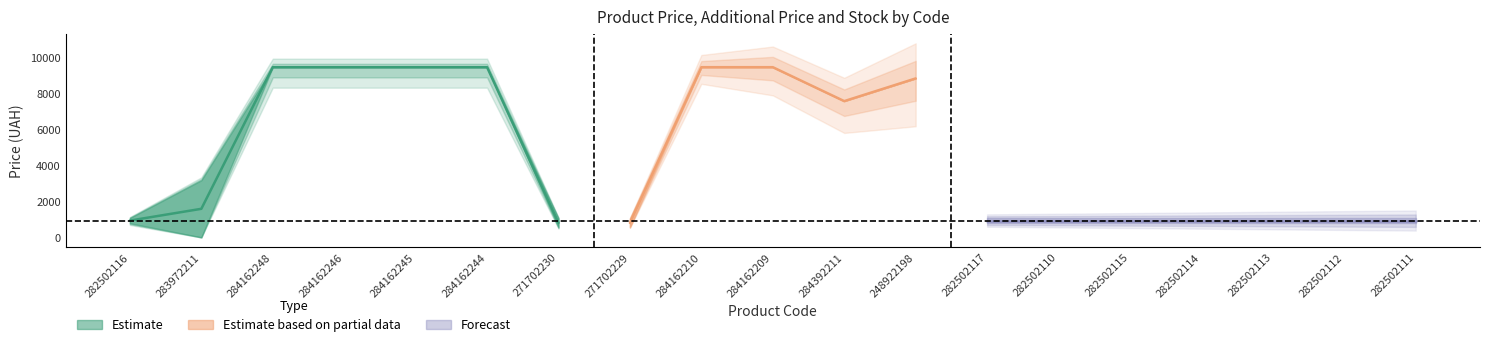

True or false: Ціна and Доп. ціна intersect in this chart.

False